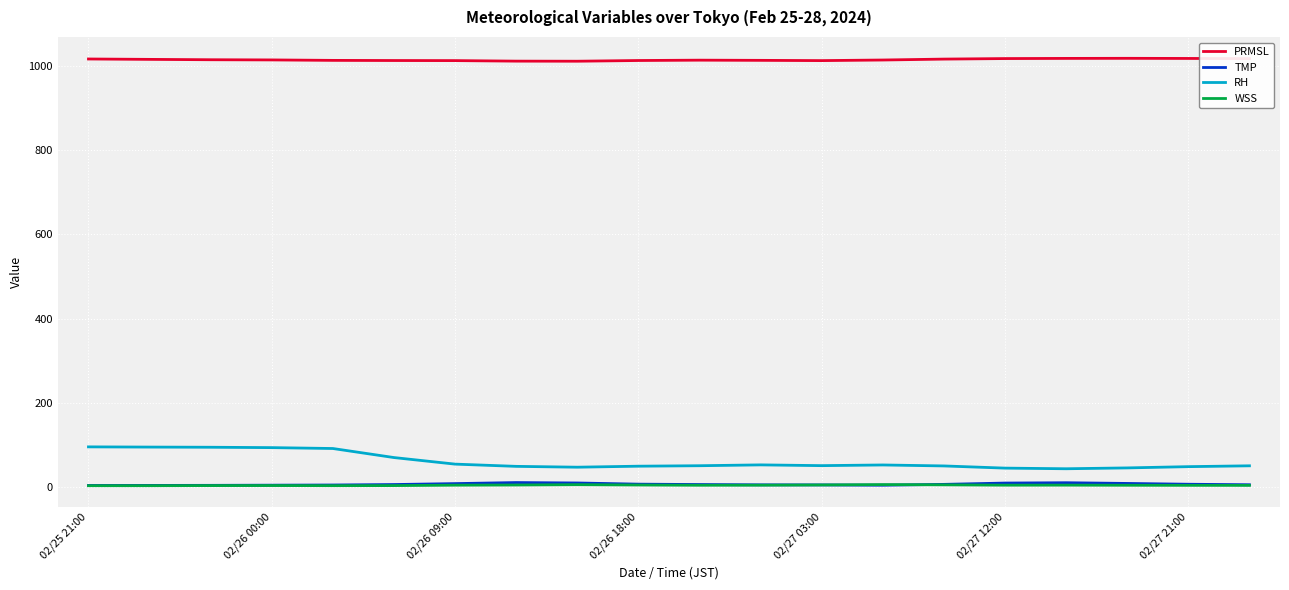

What is the difference between the maximum and minimum values in the PRMSL series?

6.9